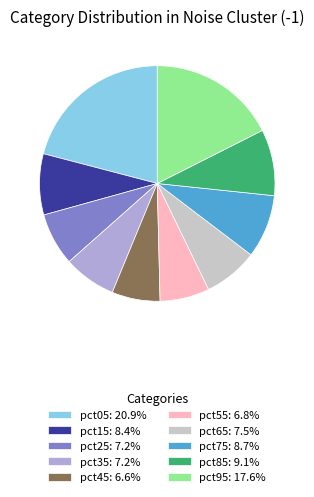

Combined, do pct15: 8.4% and pct55: 6.8% account for over 50%?

No